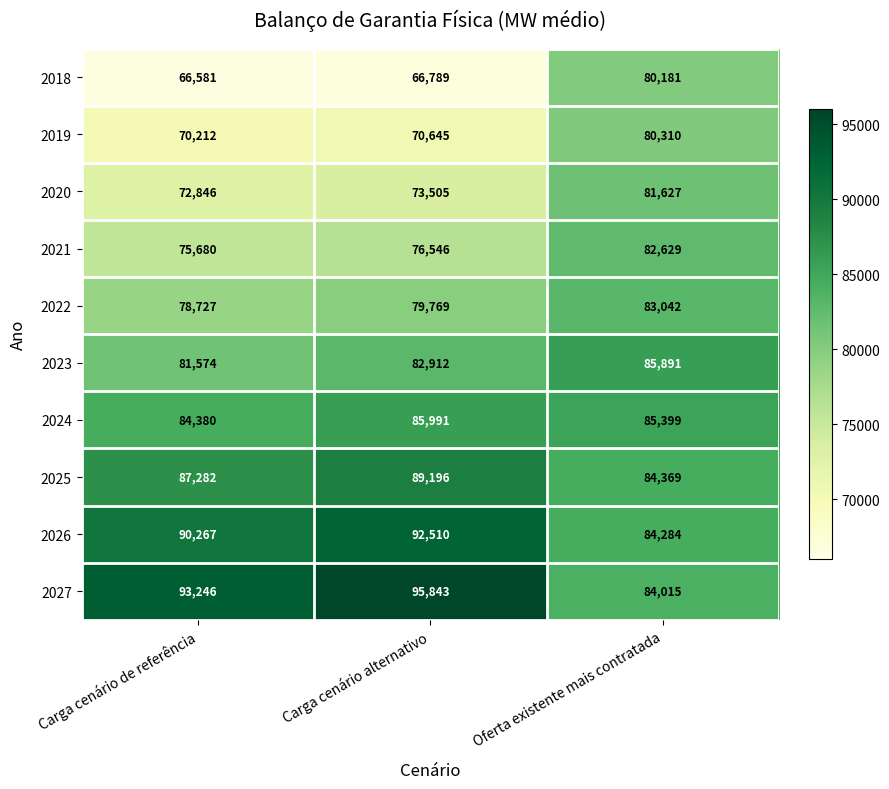

Reading right to left, list all the values displayed in this chart.

2018: 80181	66789	66581
2019: 80310	70645	70212
2020: 81627	73505	72846
2021: 82629	76546	75680
2022: 83042	79769	78727
2023: 85891	82912	81574
2024: 85399	85991	84380
2025: 84369	89196	87282
2026: 84284	92510	90267
2027: 84015	95843	93246